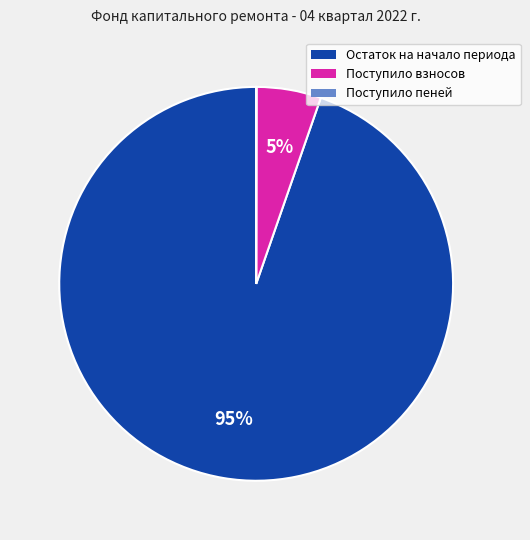

Which has a higher value, Остаток на начало периода or Поступило взносов?

Остаток на начало периода